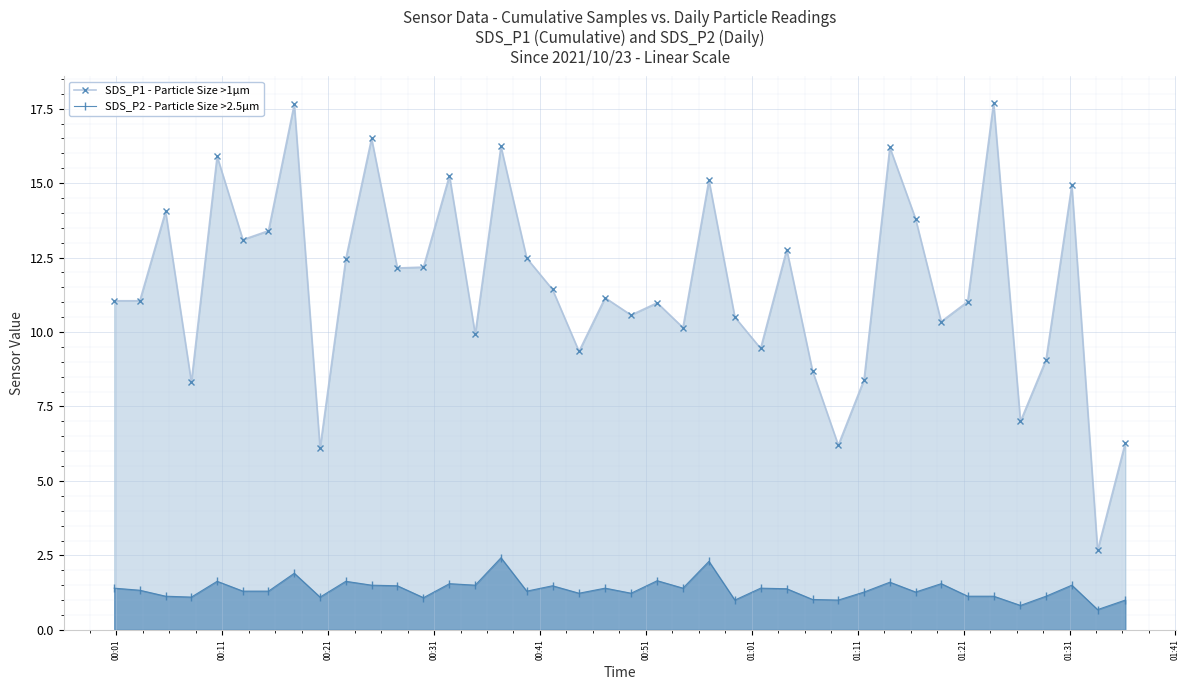

True or false: SDS_P1 - Particle Size >1µm has more than 2 points higher than both neighbors.

True